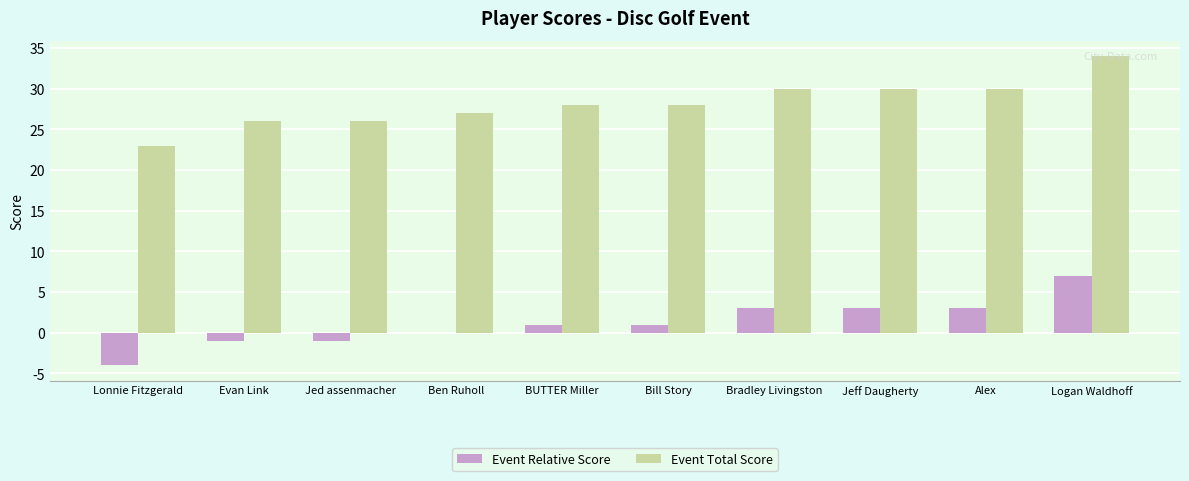

How many series are shown in this chart?

2